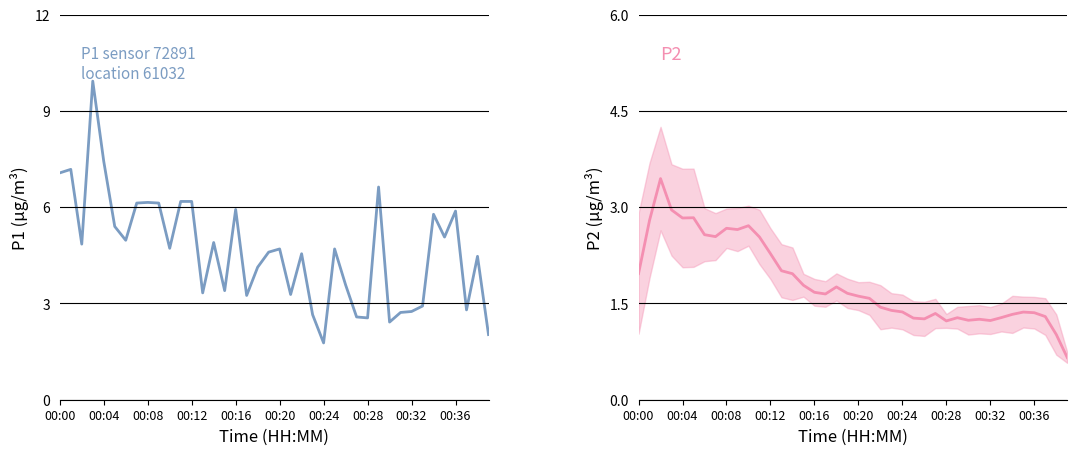

Which category has the lowest value in the P2 series?

39